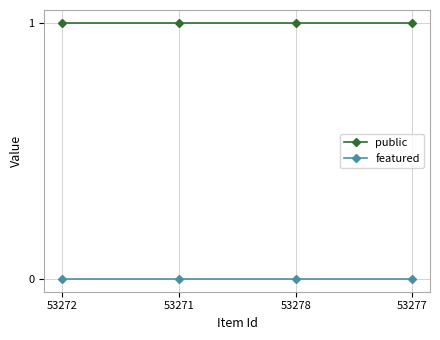

List the series in order of their overall mean, highest first.

public, featured